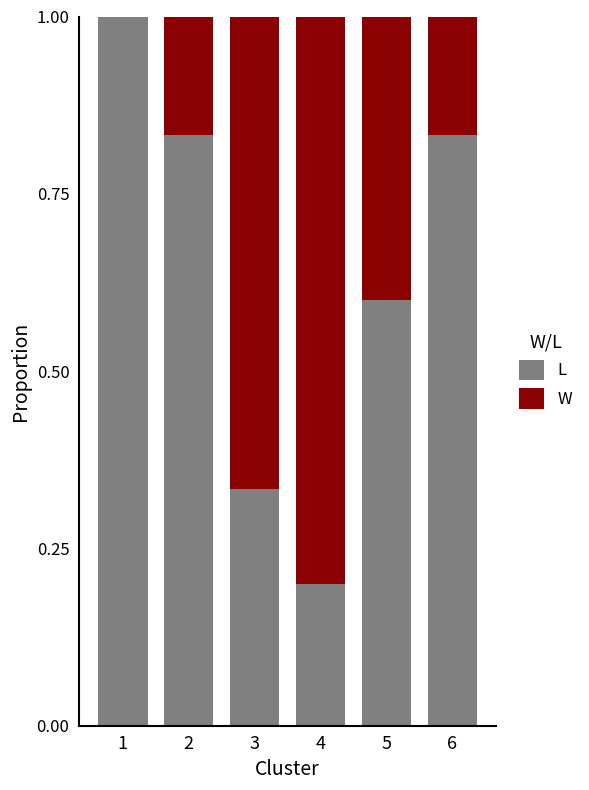

What is the total value across all series at 1?

1.0